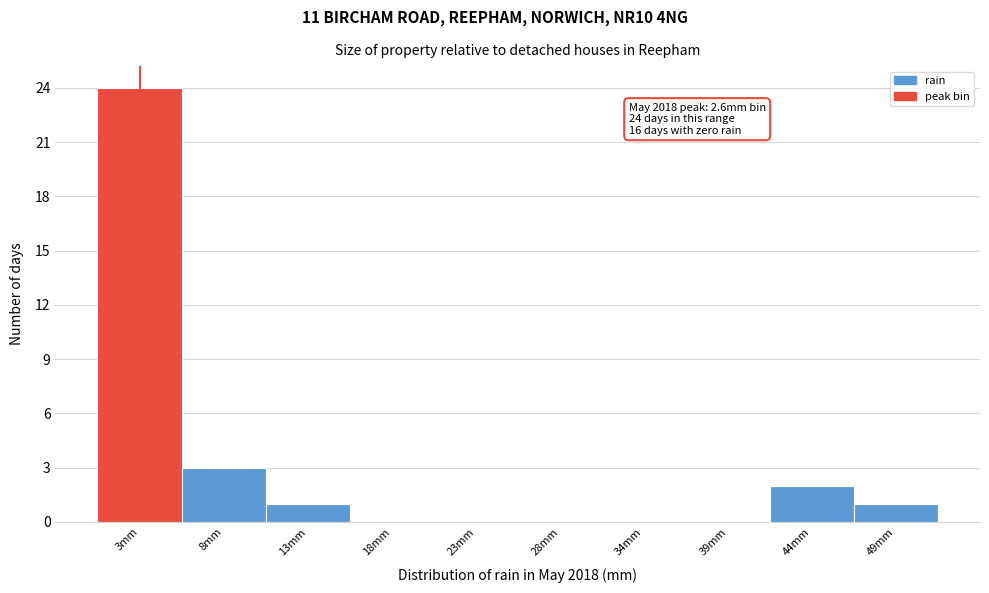

Over which range of the x-axis is the bar tallest?

0 to 5